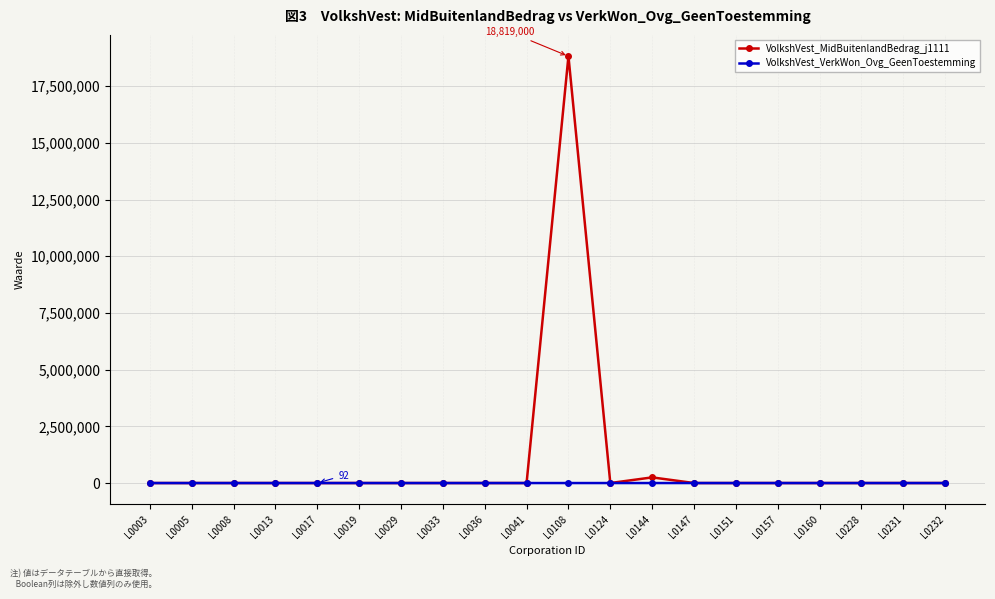

The value of VolkshVest_MidBuitenlandBedrag_j1111 at L0147 is 7974303. True or false?

False